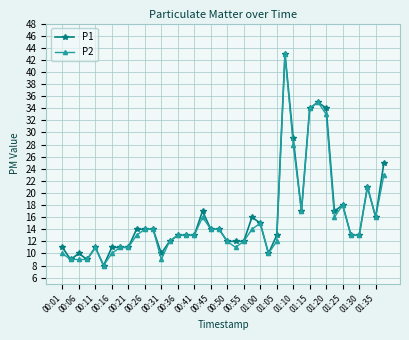

True or false: P2 has more than 2 points higher than both neighbors.

True